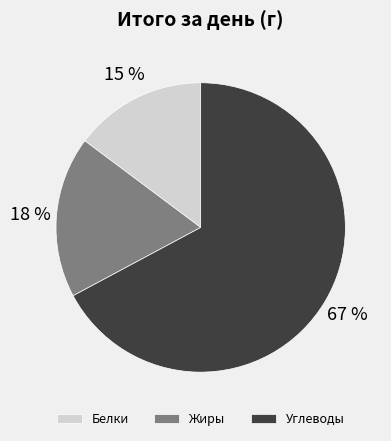

Does Белки account for over 50% of the chart?

No